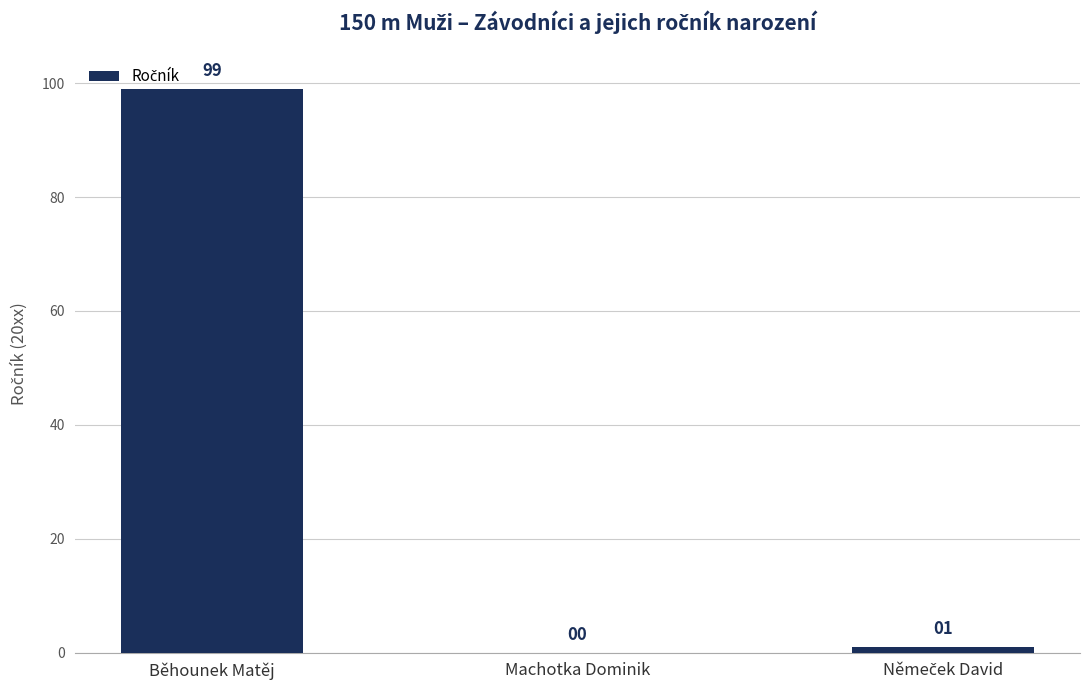

What is the sum of the values at Běhounek Matěj and Machotka Dominik?

99